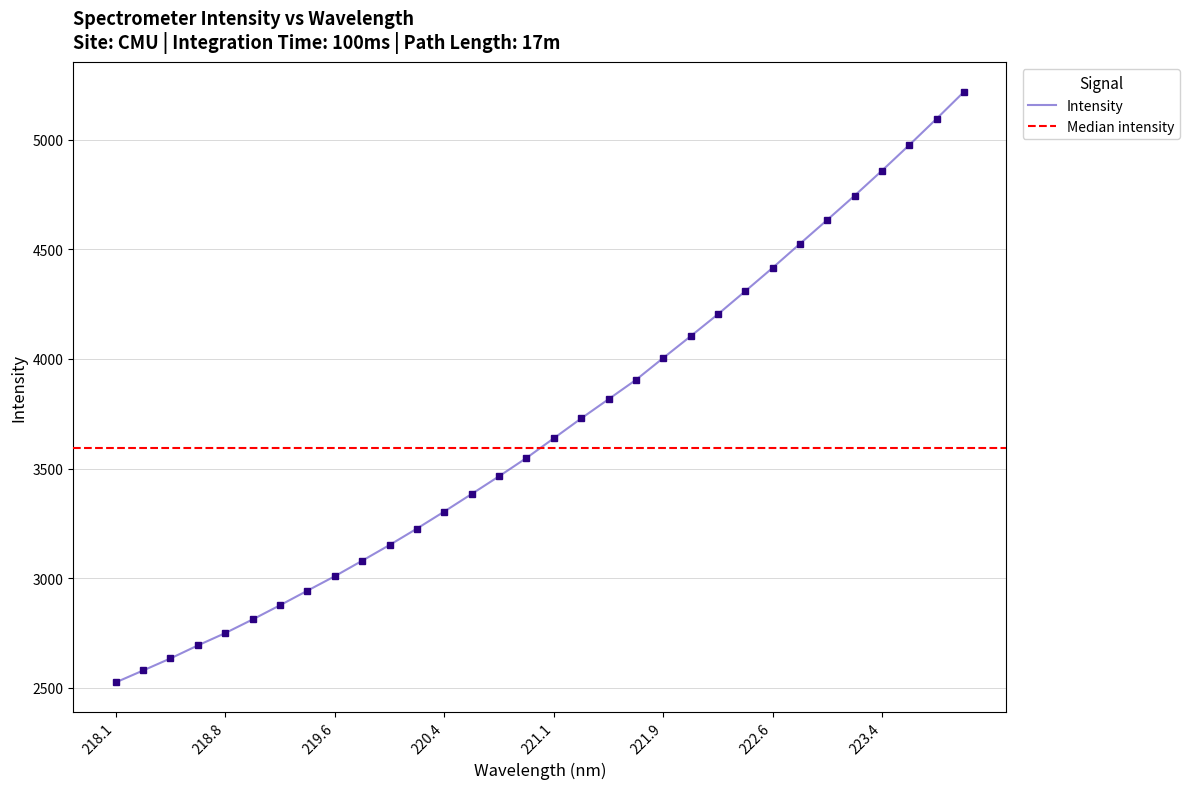

Which category has the highest value across all series?

223.9802